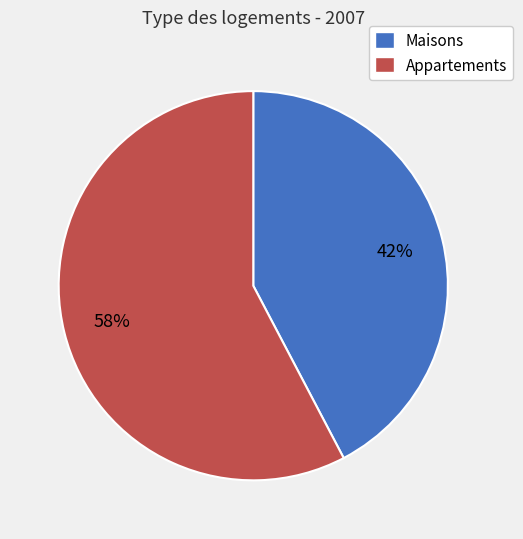

Does any single category account for the majority?

Yes